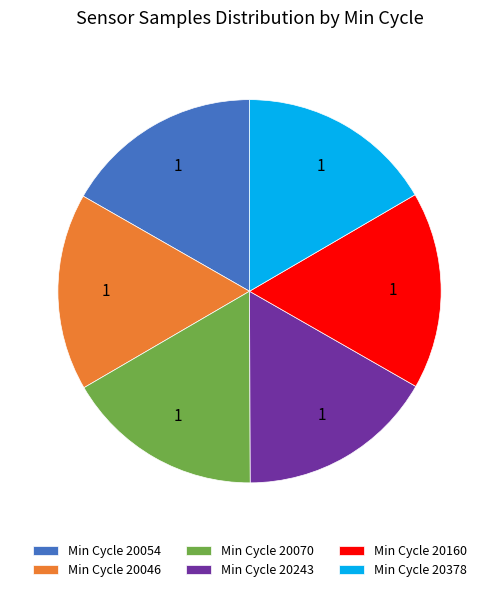

Approximately how many times larger is the value at Min Cycle 20054 compared to Min Cycle 20046?

1.0